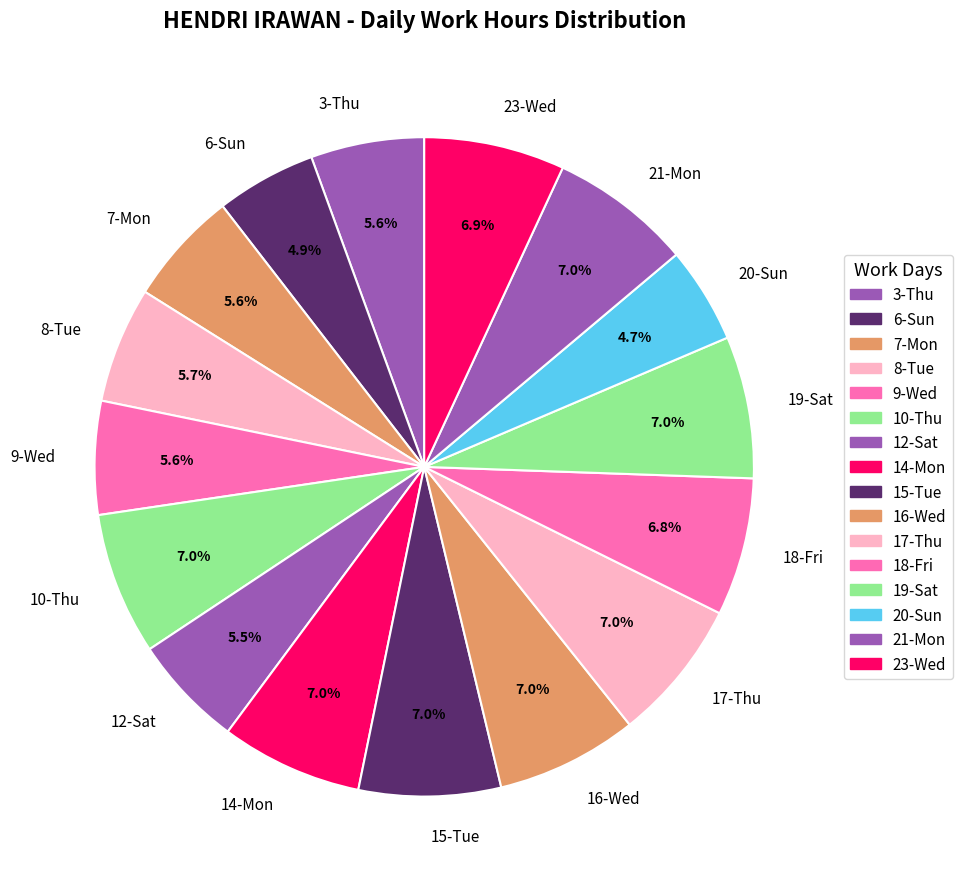

Is there any slice that represents more than half of the pie?

No